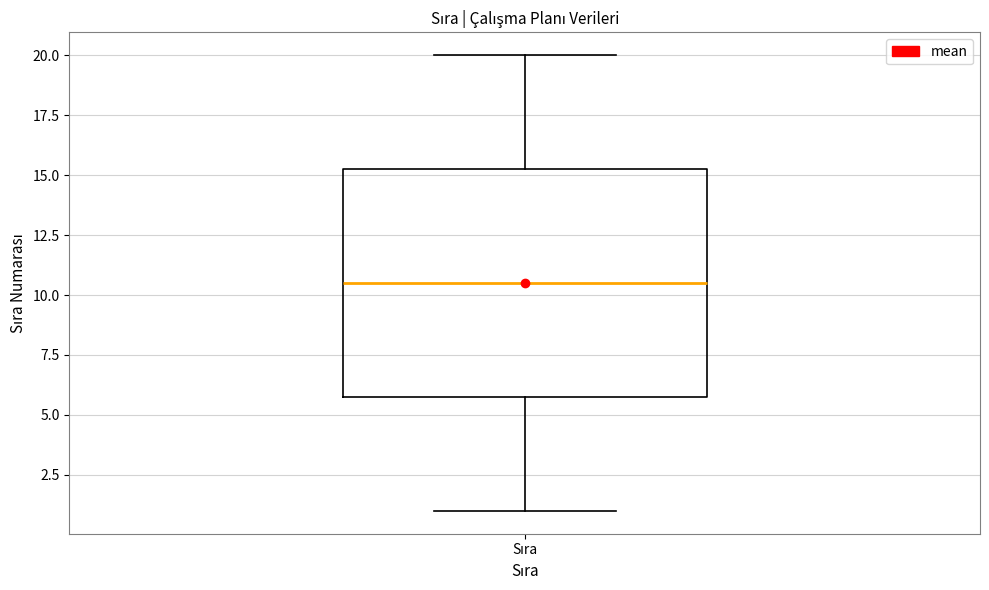

Where is the lower edge of the box for Sıra on the y-axis? The values are not printed on the chart, so give them approximately, as read against the axis.

6.0